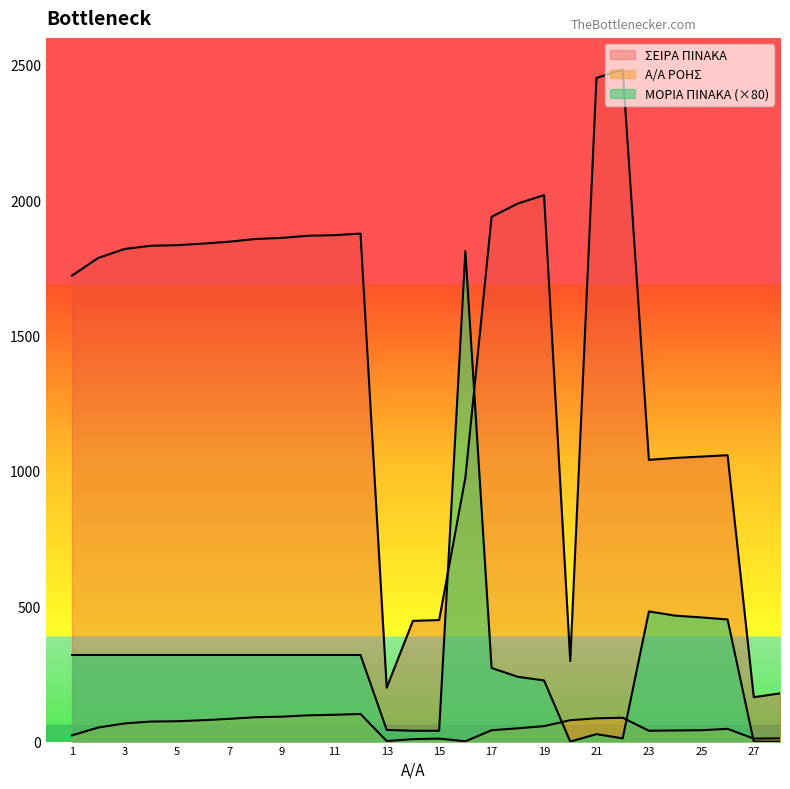

Which has a higher value, 24 or 20?

24